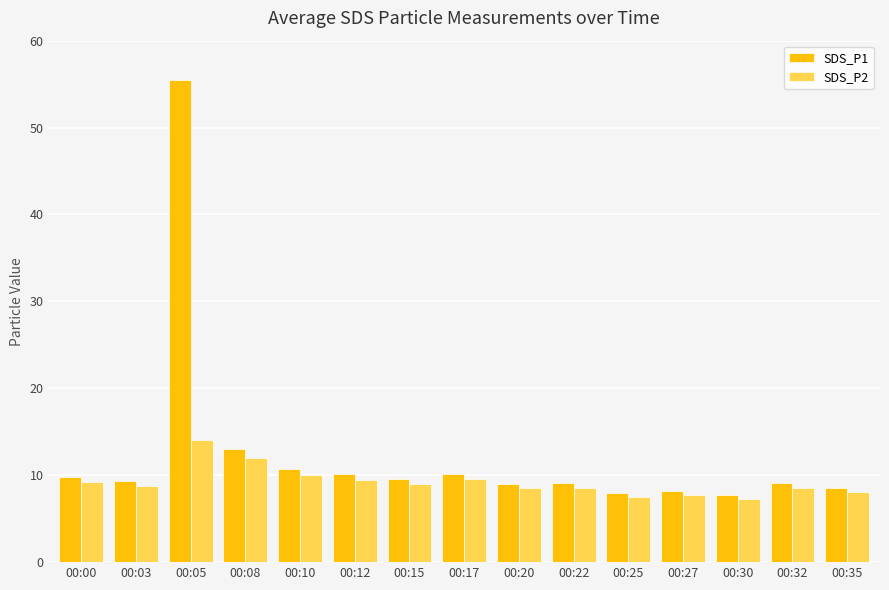

How many groups of bars are there?

15